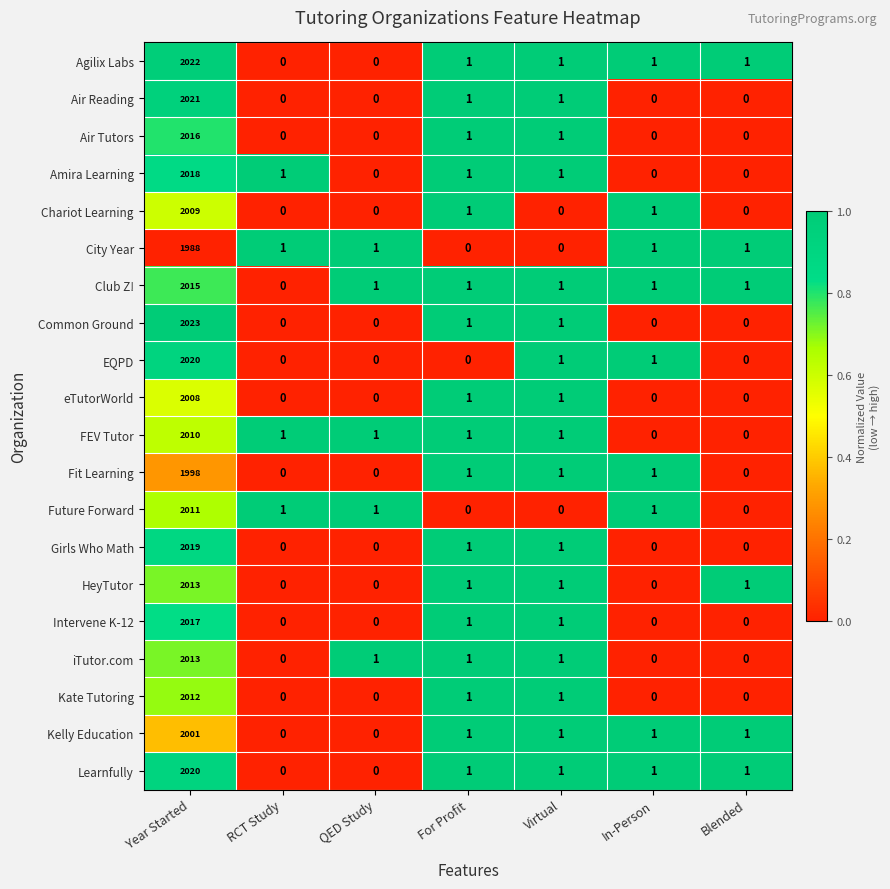

What is the greatest value displayed?

2023